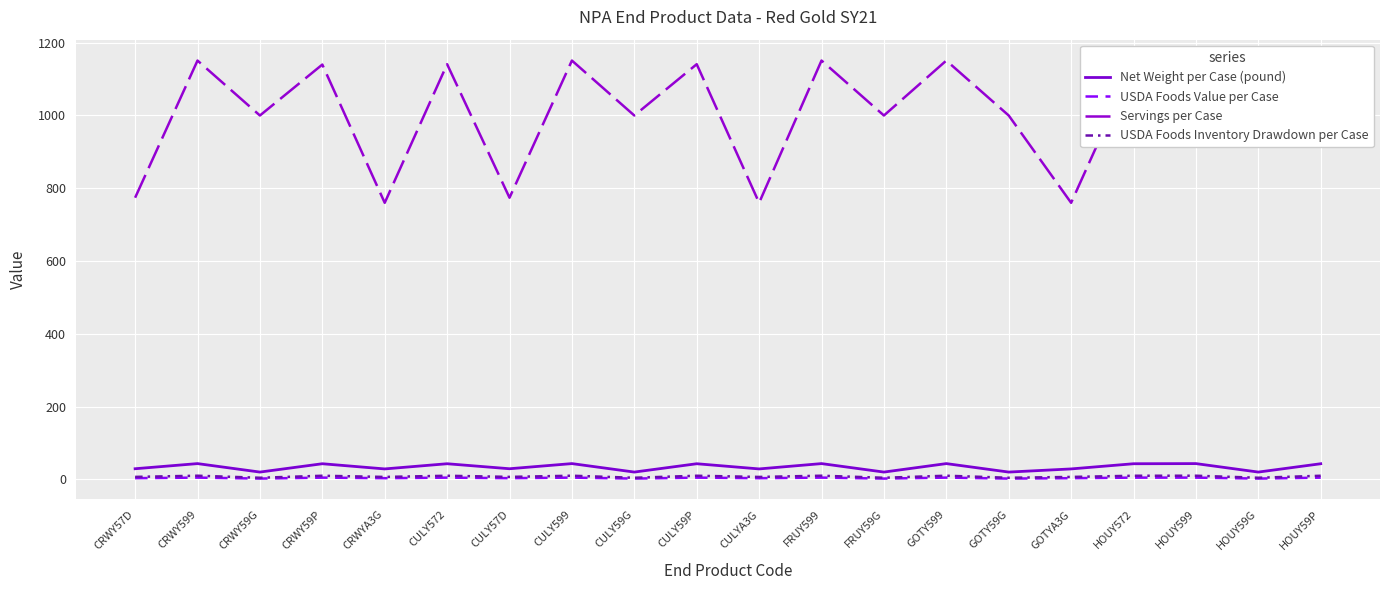

Count the number of categories in the chart.

20